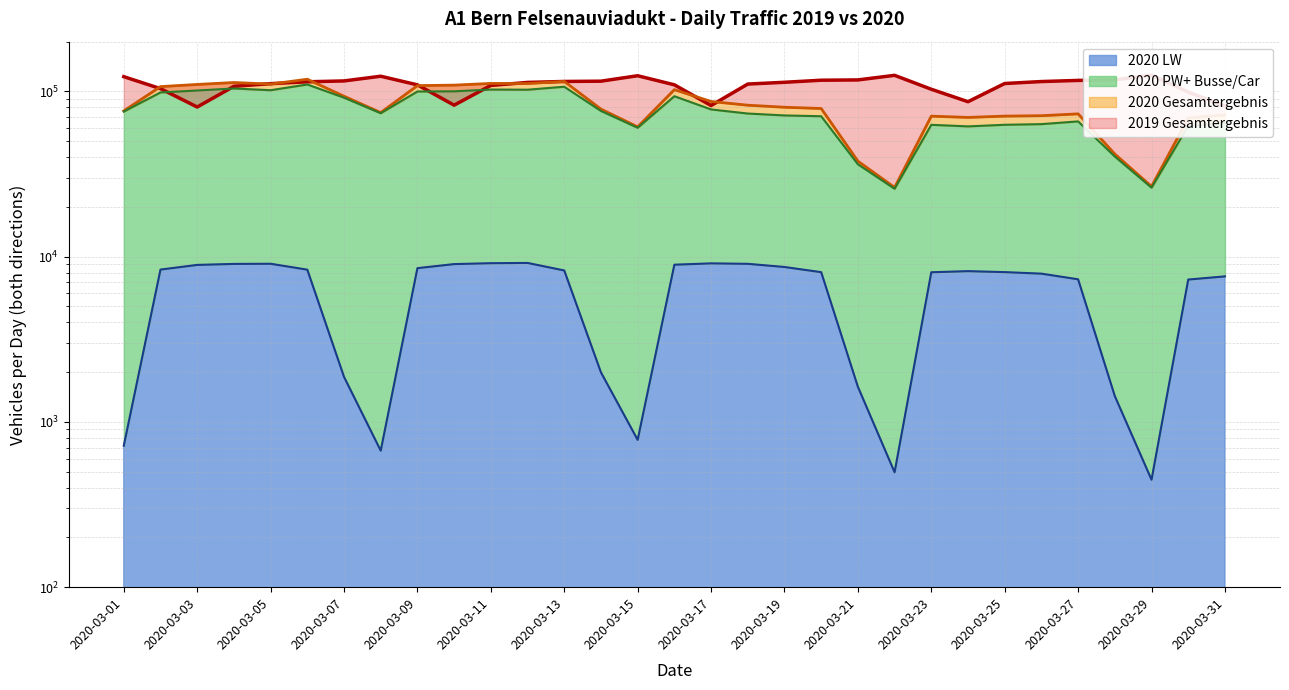

True or false: 2020 Gesamtergebnis has a value of 111565 at 2020-03-12.

True